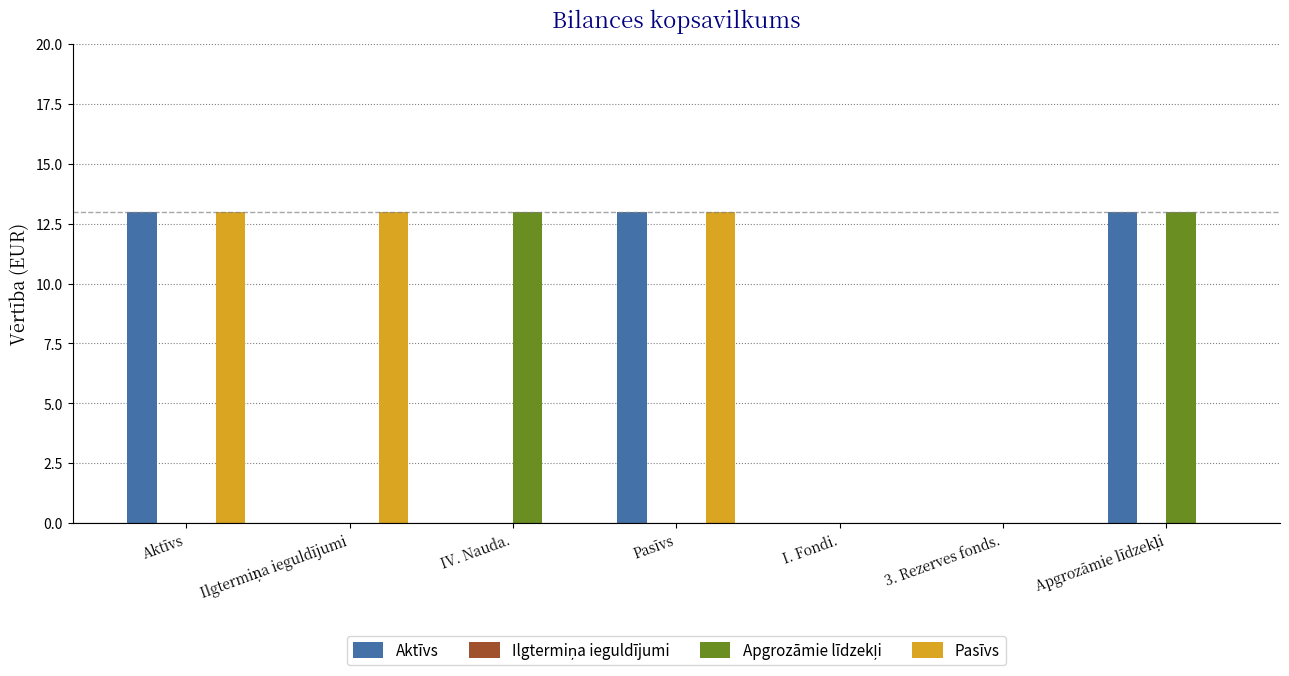

The Aktīvs series shows 7 at 3. Rezerves fonds.. True or false?

False